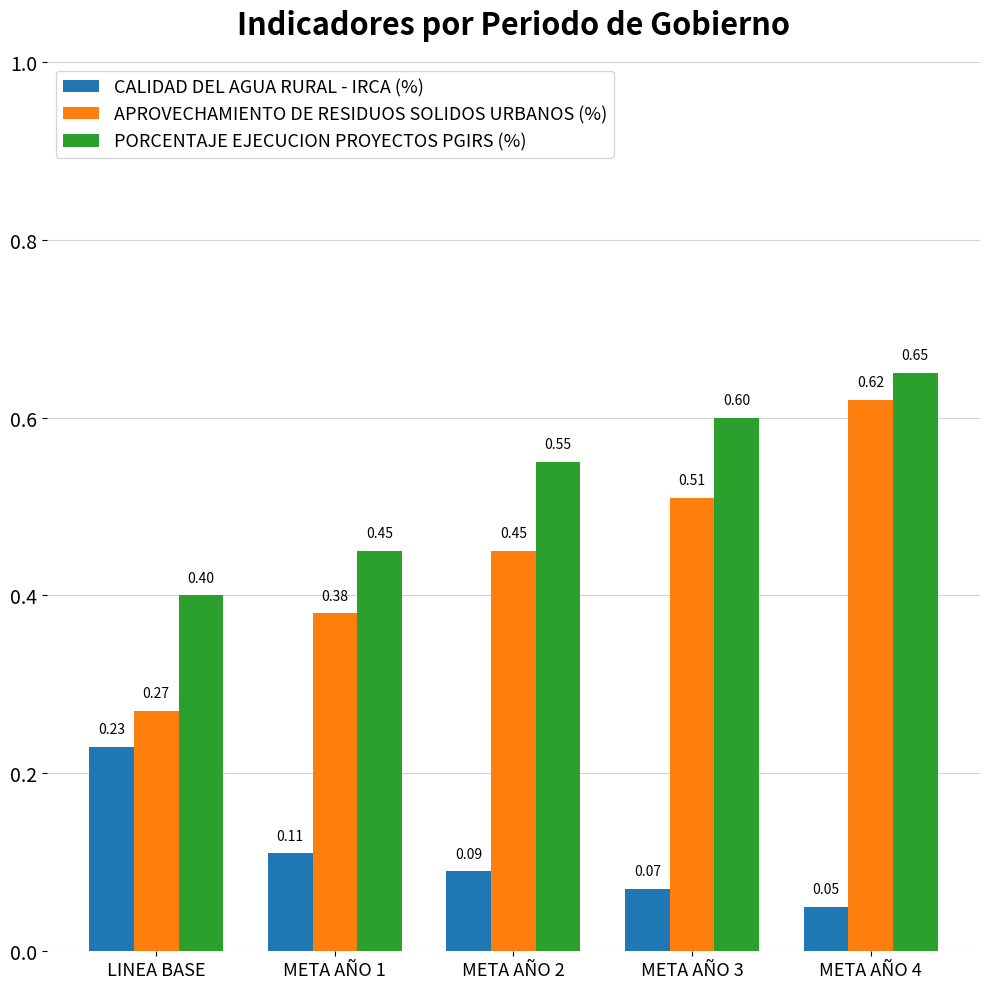

What is the spread (max minus min) of values at META AÑO 4?

0.6